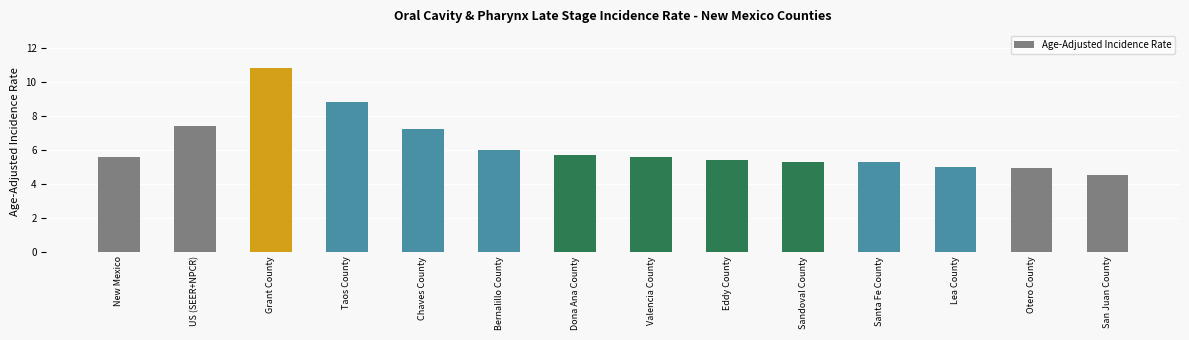

Reading left to right, extract all data points from this chart.

New Mexico=5.6	US (SEER+NPCR)=7.4	Grant County=10.8	Taos County=8.8	Chaves County=7.2	Bernalillo County=6.0	Dona Ana County=5.7	Valencia County=5.6	Eddy County=5.4	Sandoval County=5.3	Santa Fe County=5.3	Lea County=5.0	Otero County=4.9	San Juan County=4.5